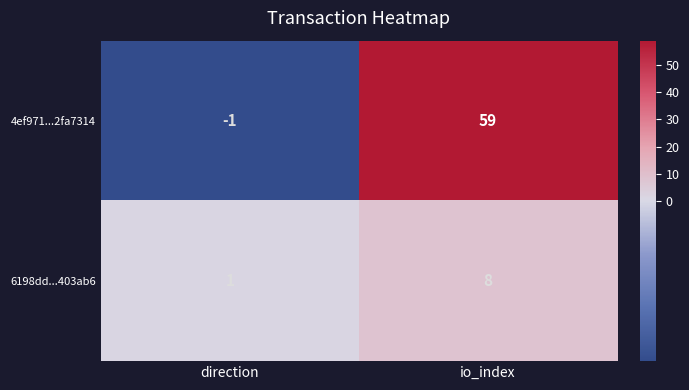

At how many categories does at least one series exceed 4?

1